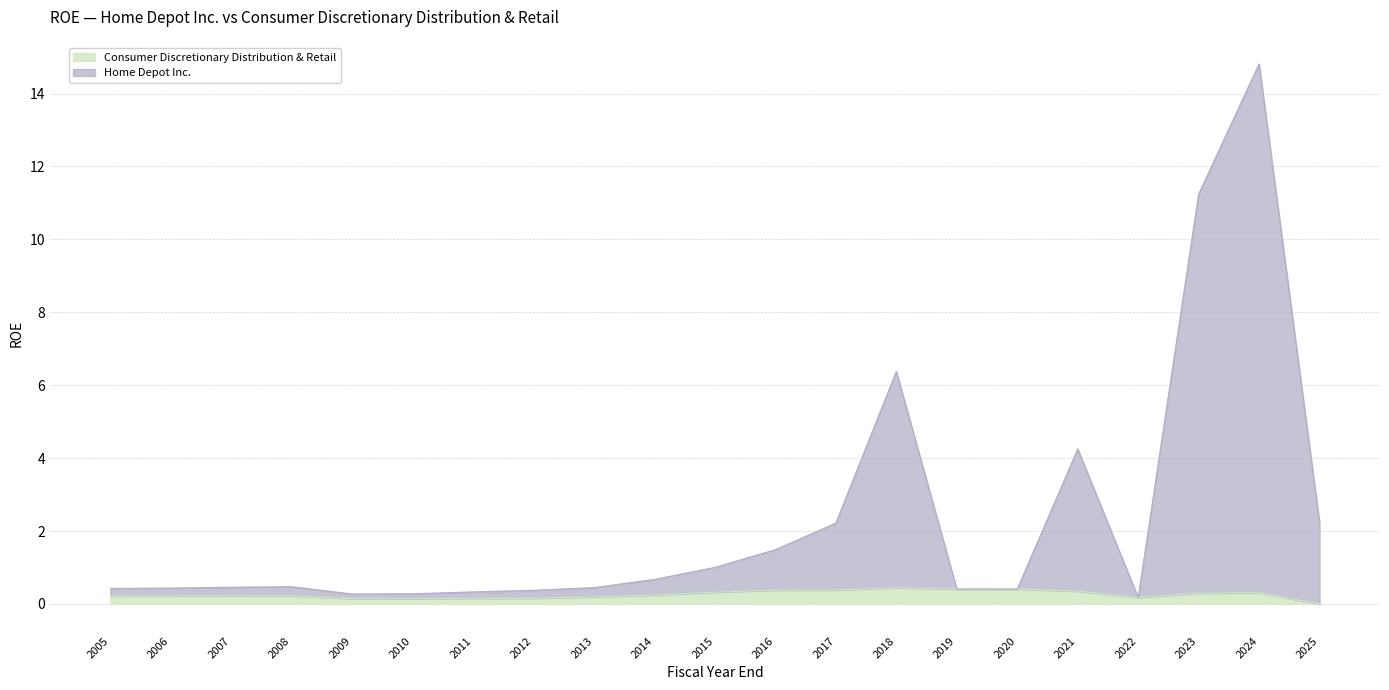

The value of Consumer Discretionary Distribution & Retail at 2018 is 0.4. True or false?

True